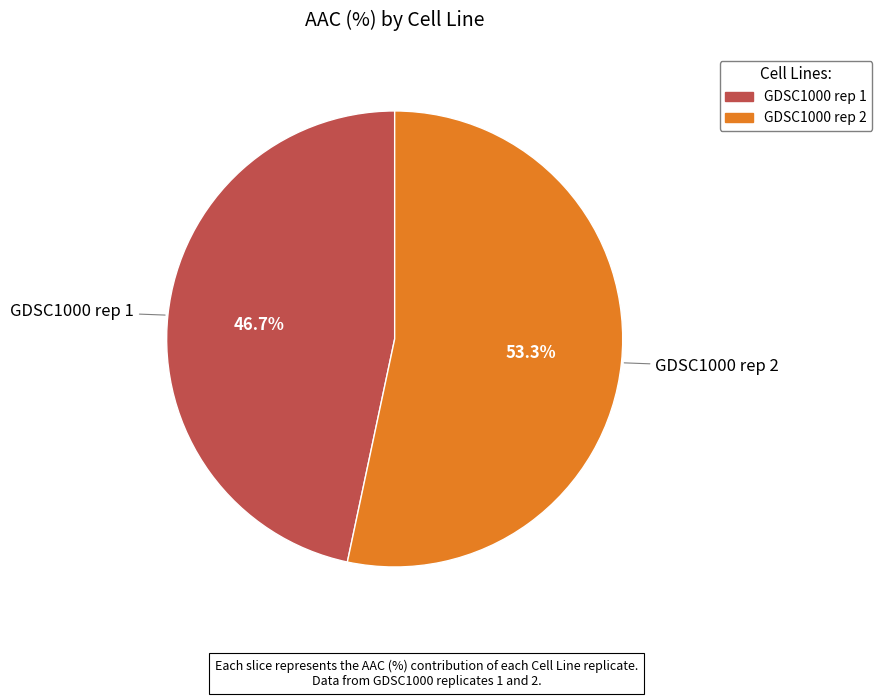

Which category accounts for the majority?

GDSC1000 rep 2